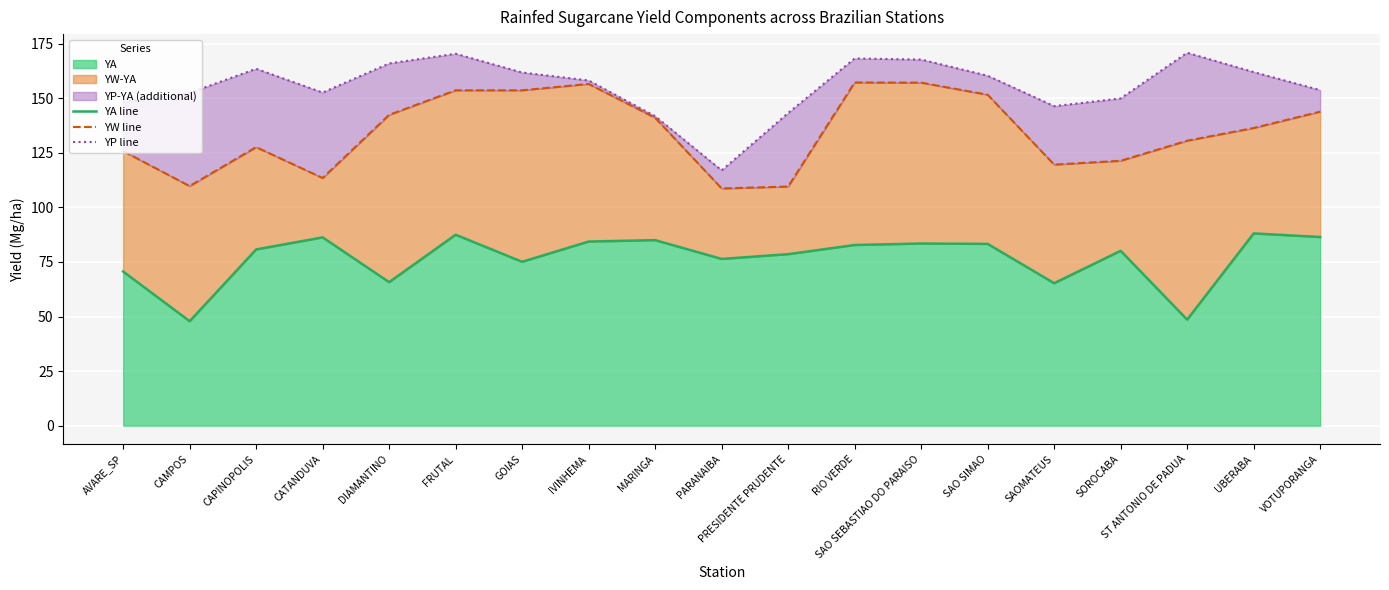

At how many categories does at least one series exceed 161?

8